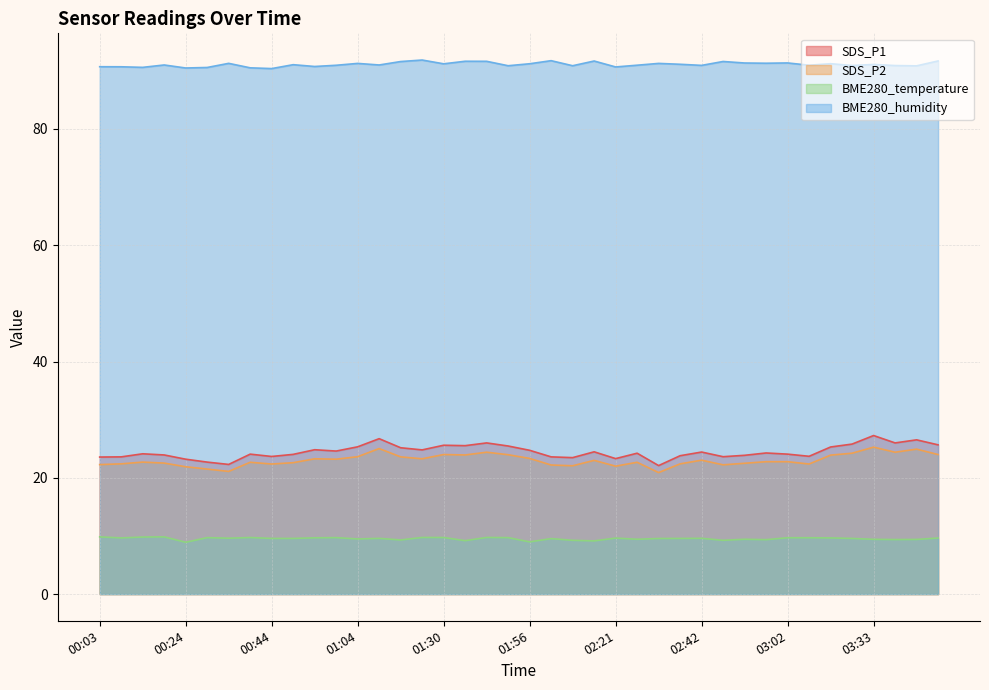

How many series are shown in this chart?

4